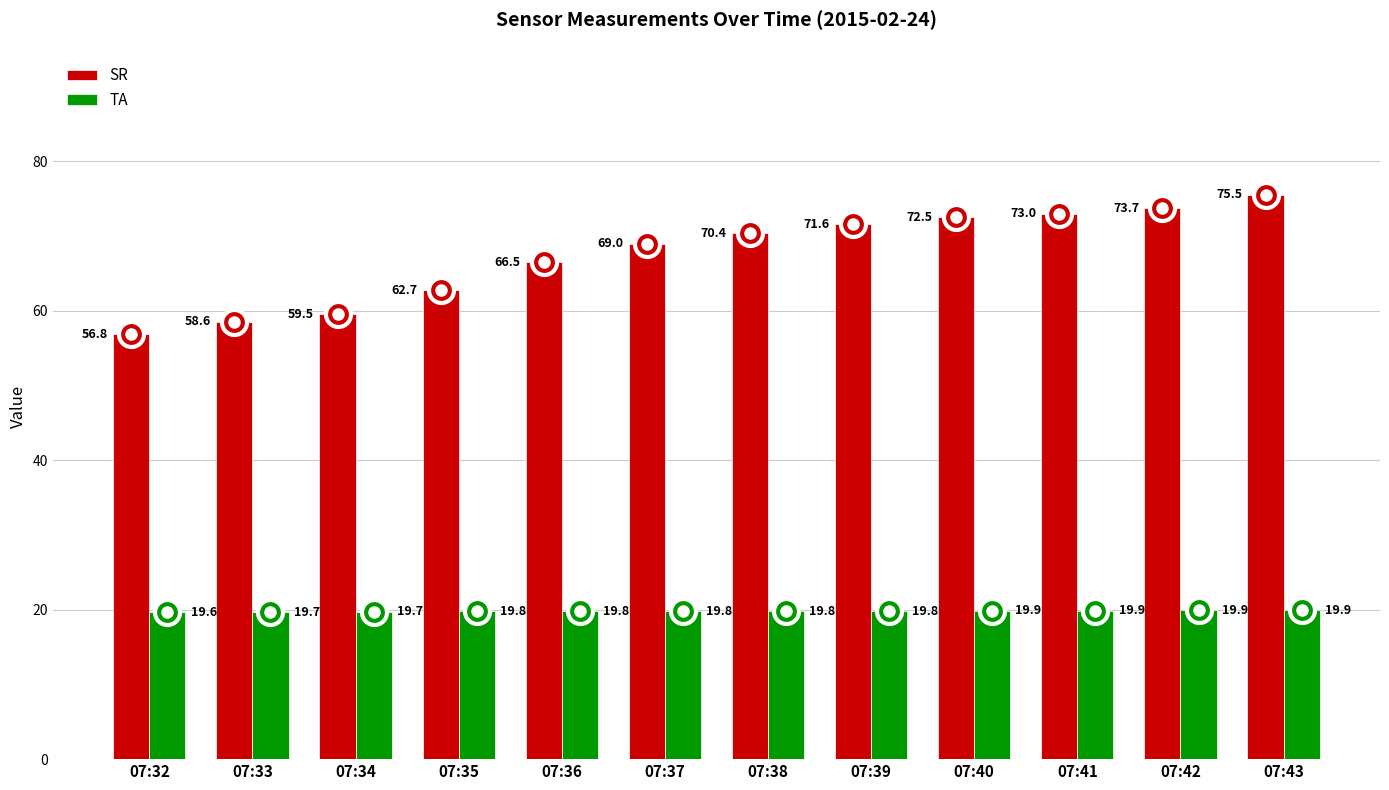

What is the average value of the TA series?

19.8